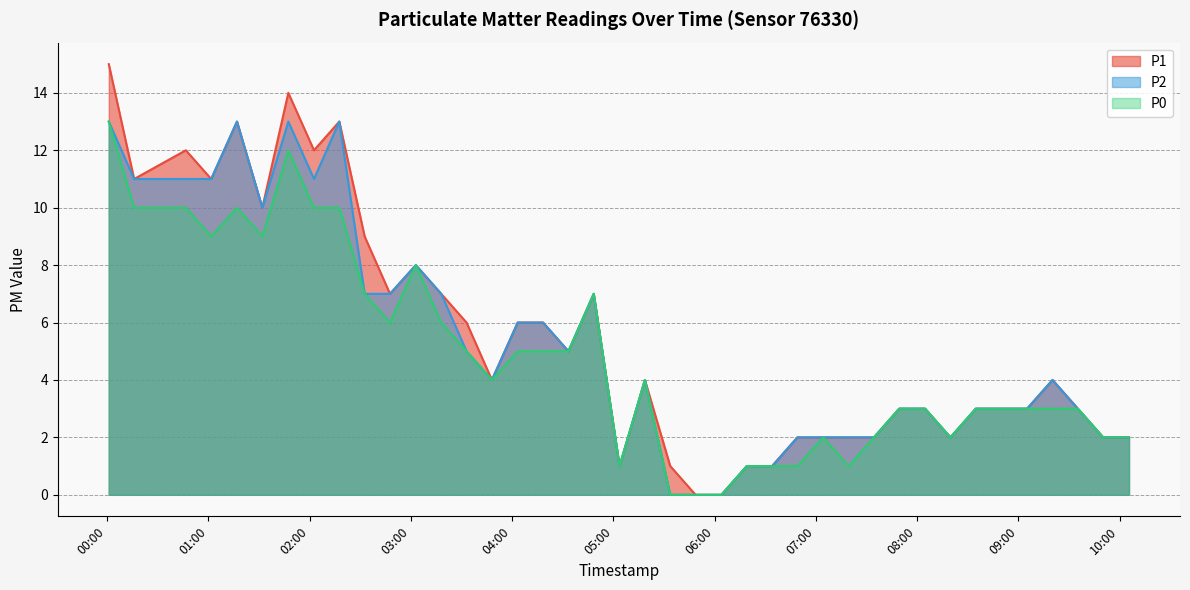

What is the average value of the P1 series?

6